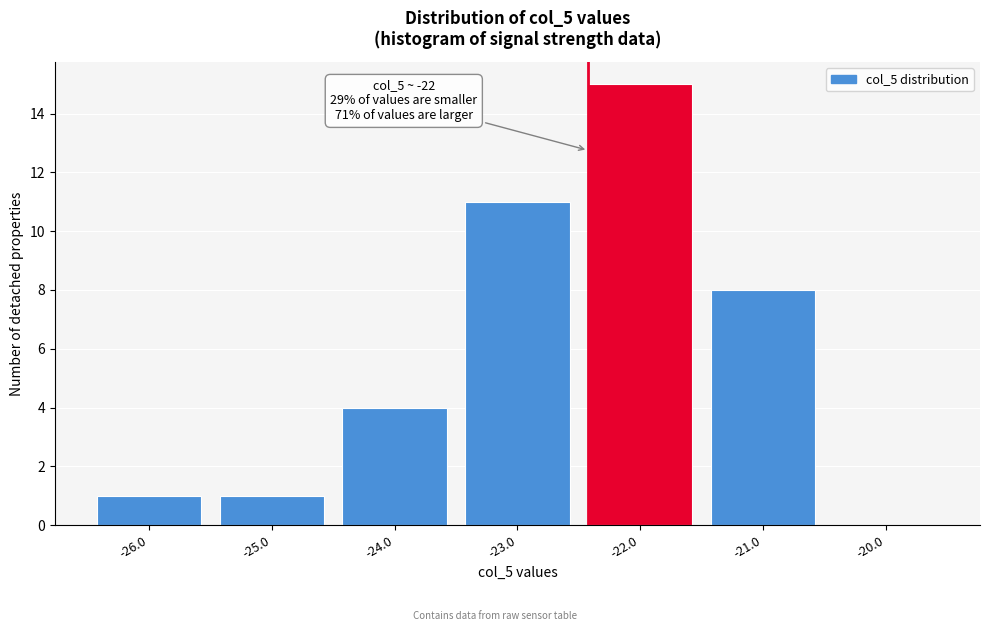

Reading left to right, list all the values displayed in this chart.

-26.0=1	-25.0=1	-24.0=4	-23.0=11	-22.0=15	-21.0=8	-20.0=0